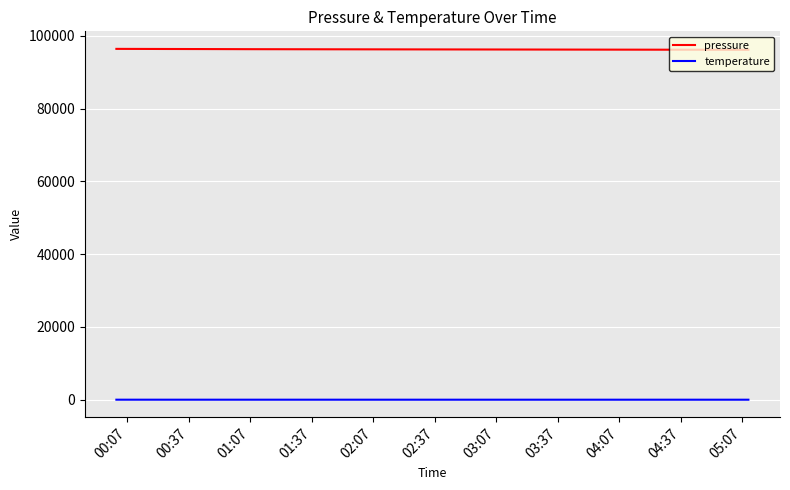

What is the difference between the second highest and minimum values in the temperature series?

3.4